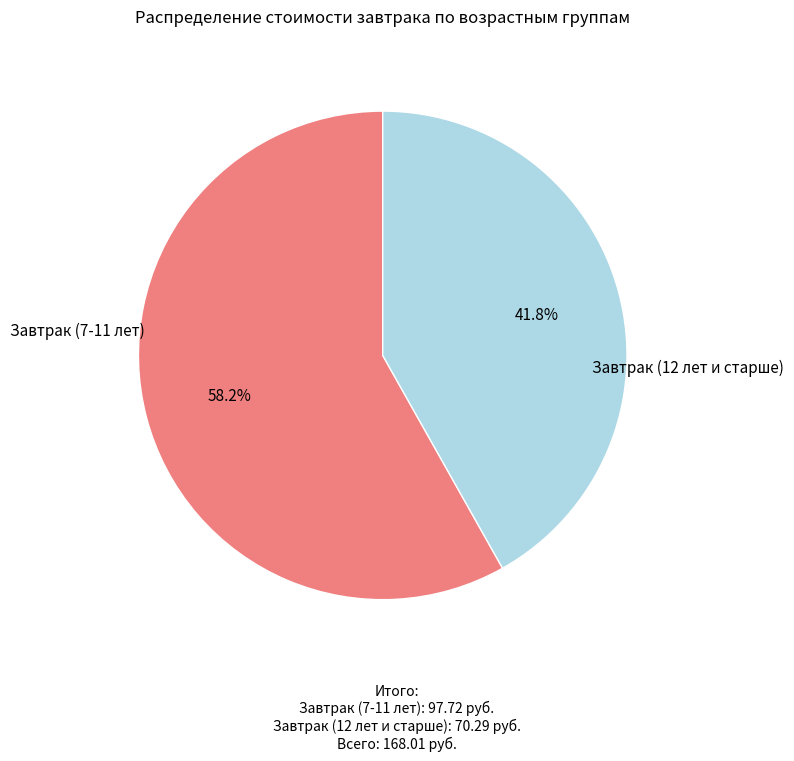

To the nearest percent, what is the difference between the Завтрак (12 лет и старше) and Завтрак (7-11 лет) slice percentages?

16%